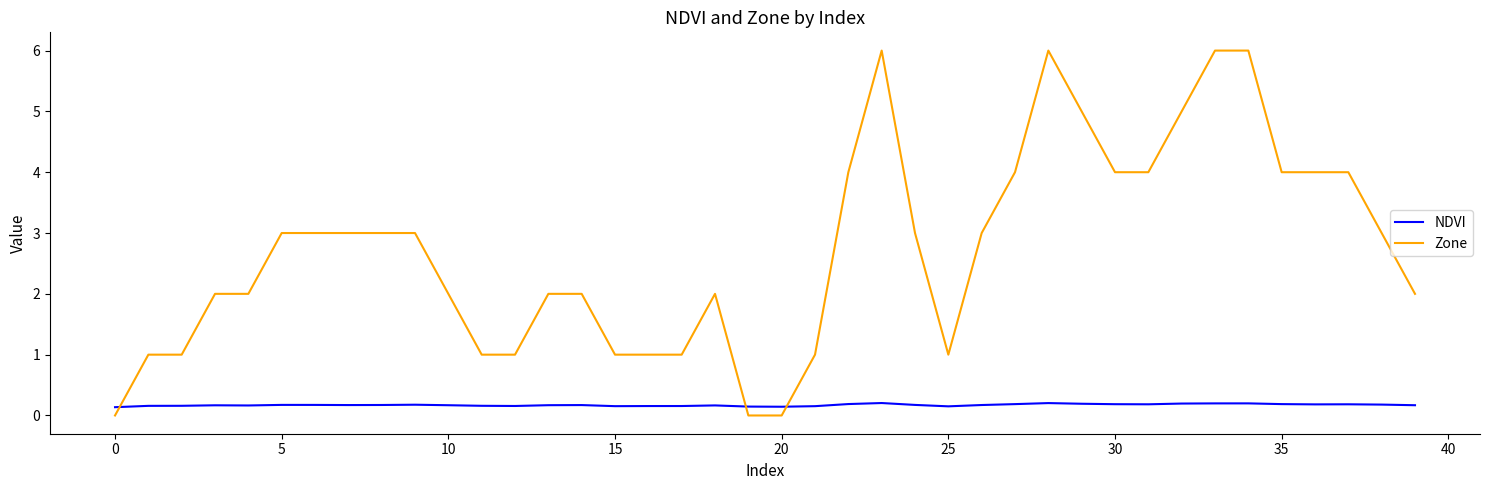

Rank the series by their average value, from highest to lowest.

Zone, NDVI